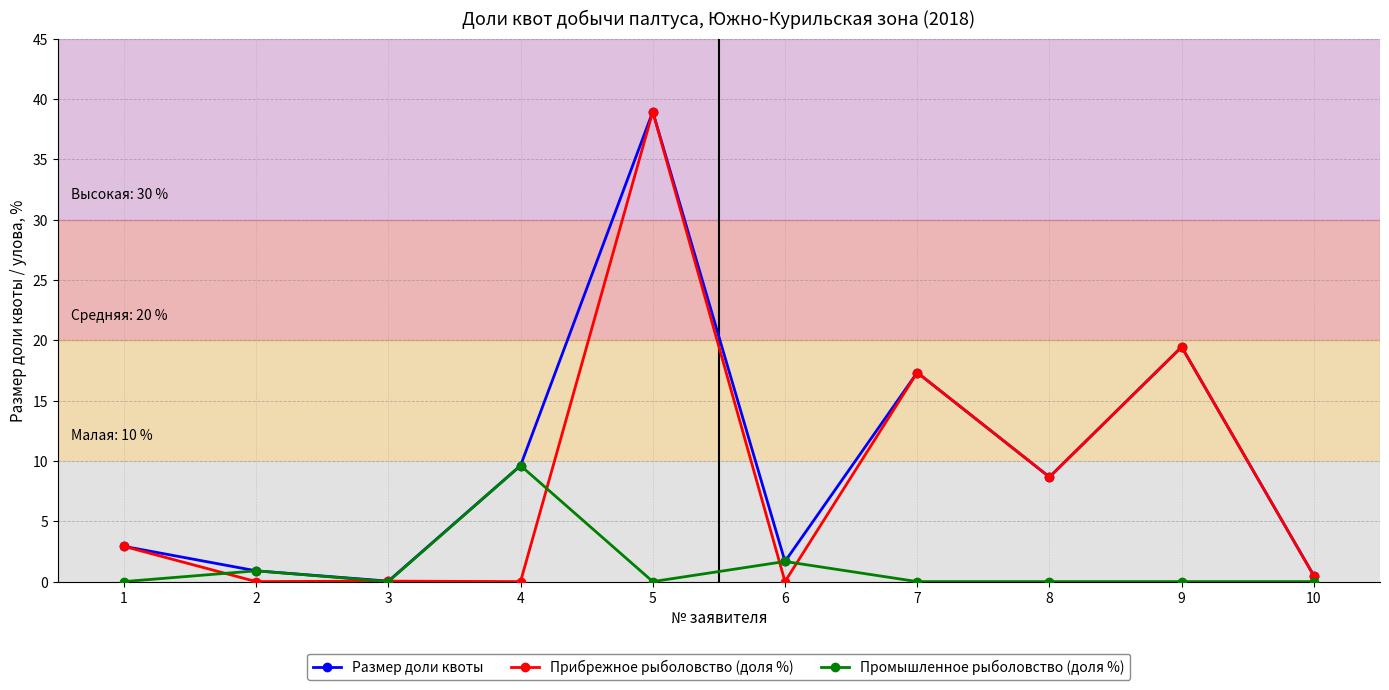

The Прибрежное рыболовство (доля %) series shows 0.5 at 10. True or false?

True